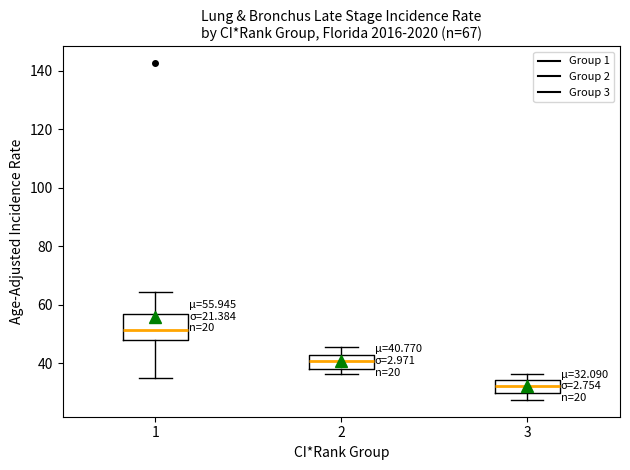

Comparing the boxes themselves (not the whiskers), which one is the tallest?

1